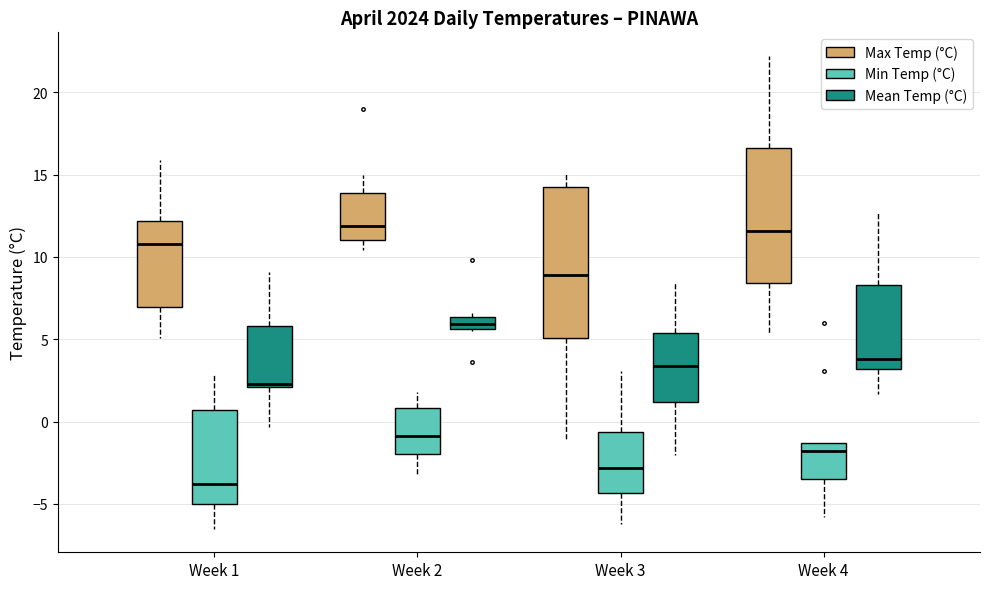

Which box has the lowest median line?

Week 1 (Min Temp (°C))